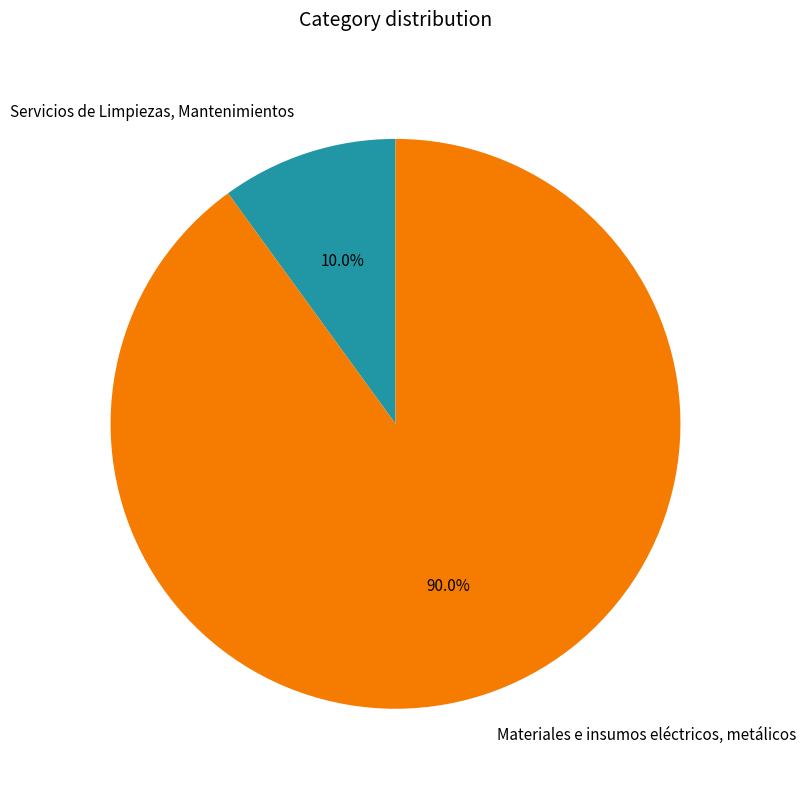

Do Servicios de Limpiezas, Mantenimientos and Materiales e insumos eléctricos, metálicos together represent more than half of the pie?

Yes